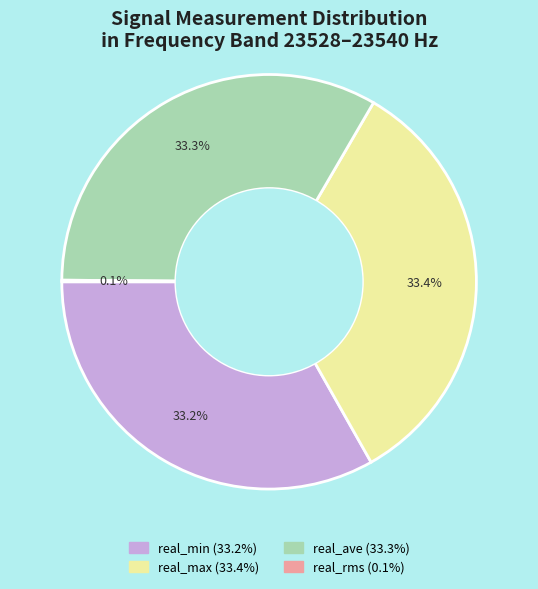

Is there a majority slice in this chart?

No